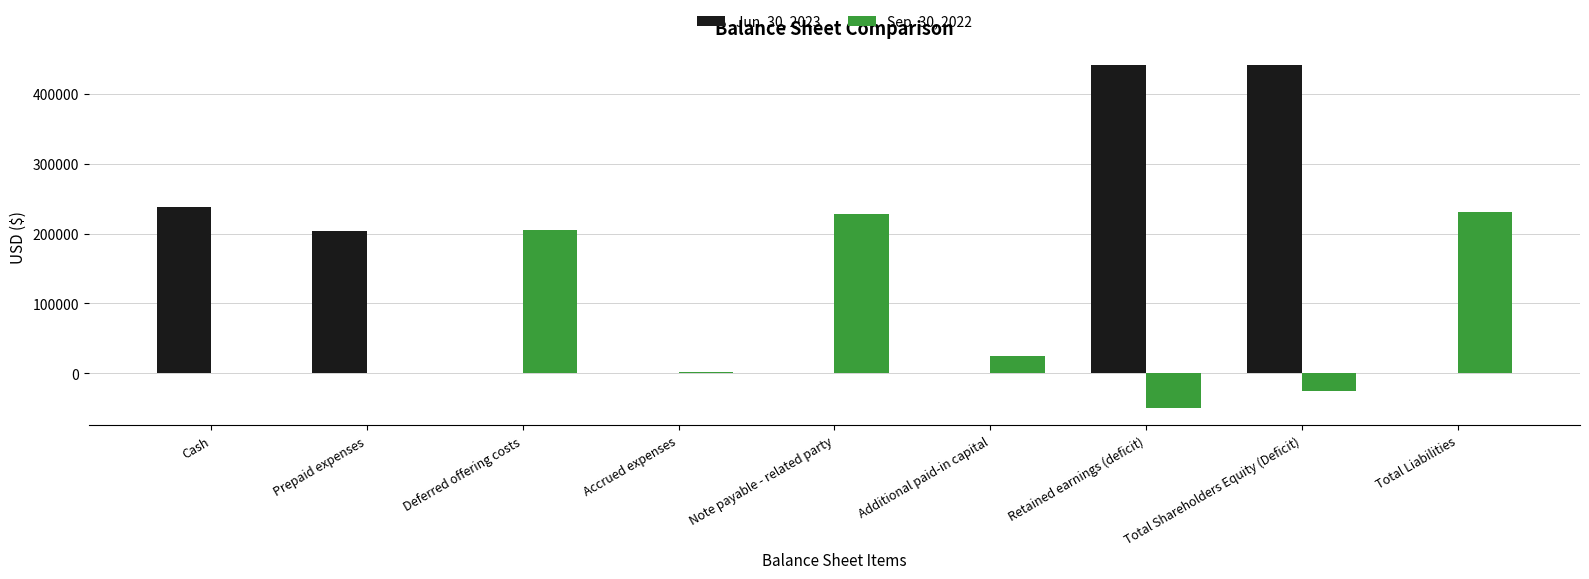

Which series has the largest total across all categories?

Jun. 30, 2023